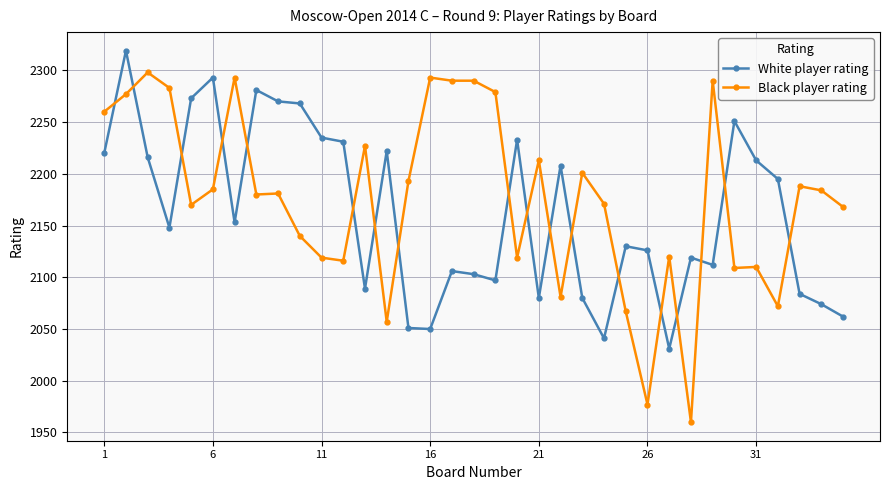

True or false: Black player rating and White player rating cross at least once.

True